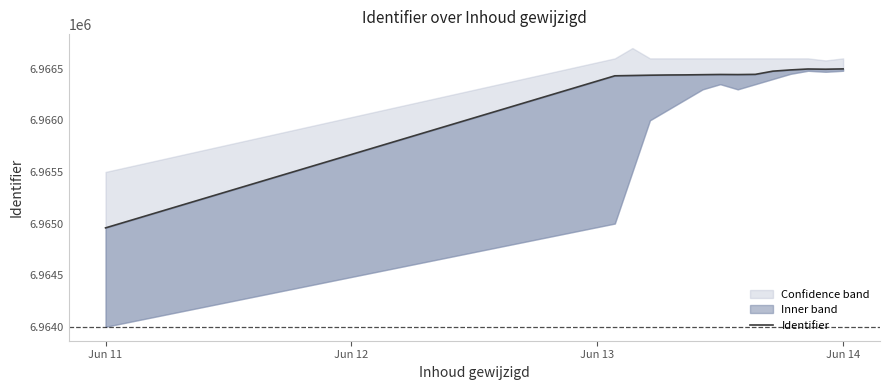

Which label corresponds to the largest value in the chart?

Jun 14